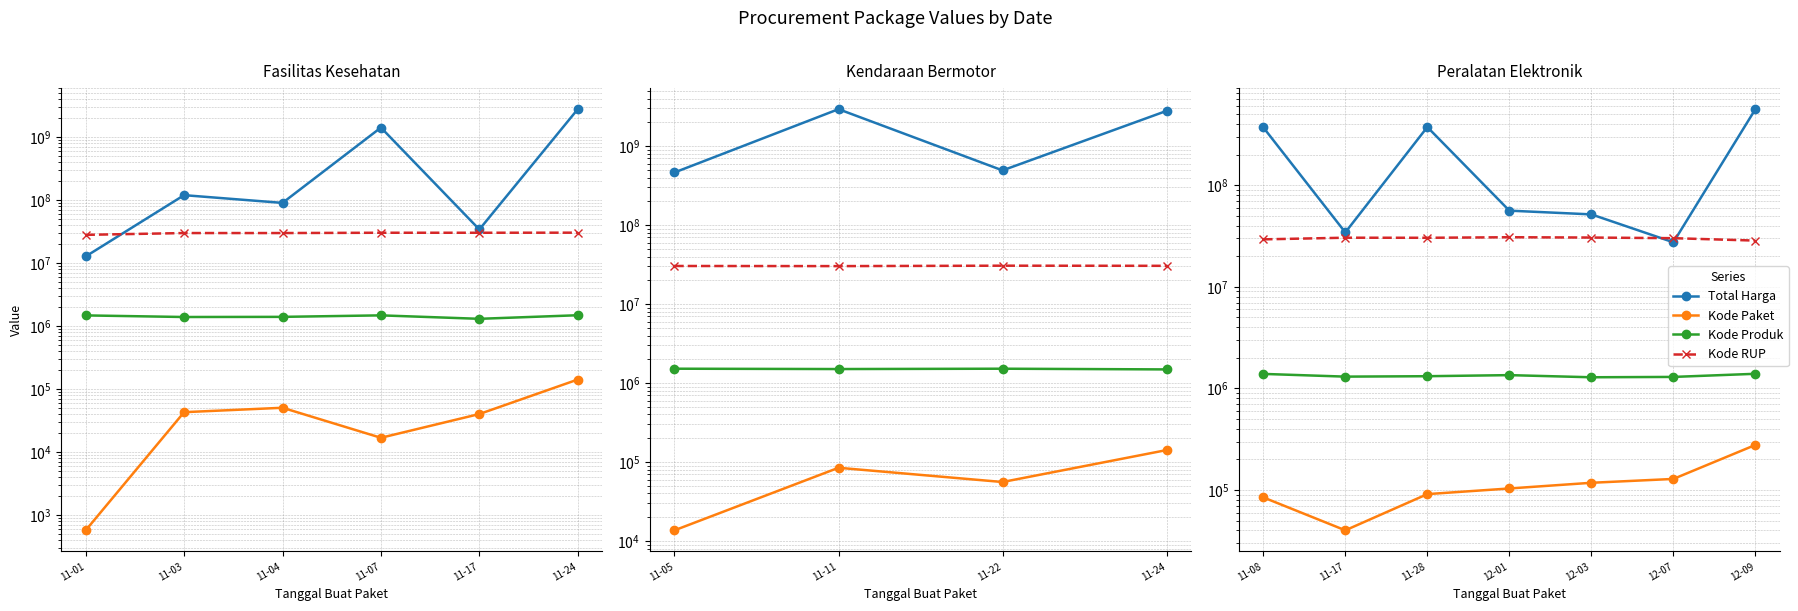

What are all the series names shown in the legend?

Total Harga, Kode Paket, Kode Produk, Kode RUP